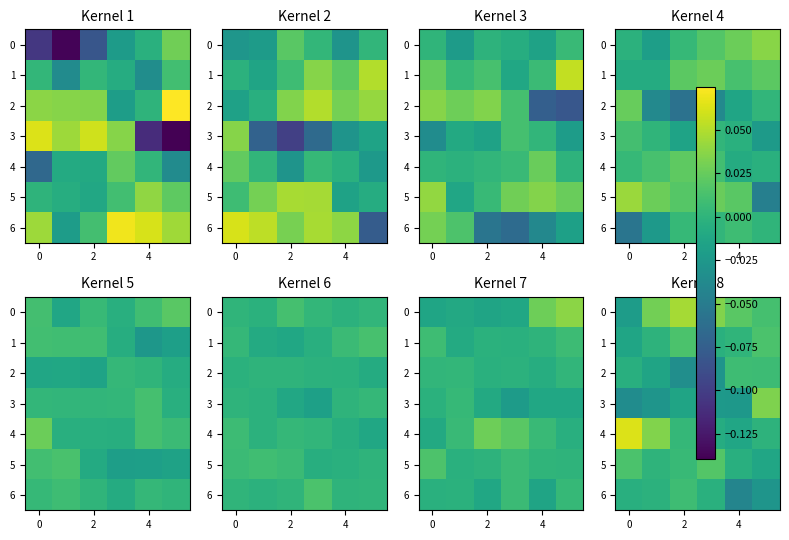

At which category is the sum across all series the highest?

2